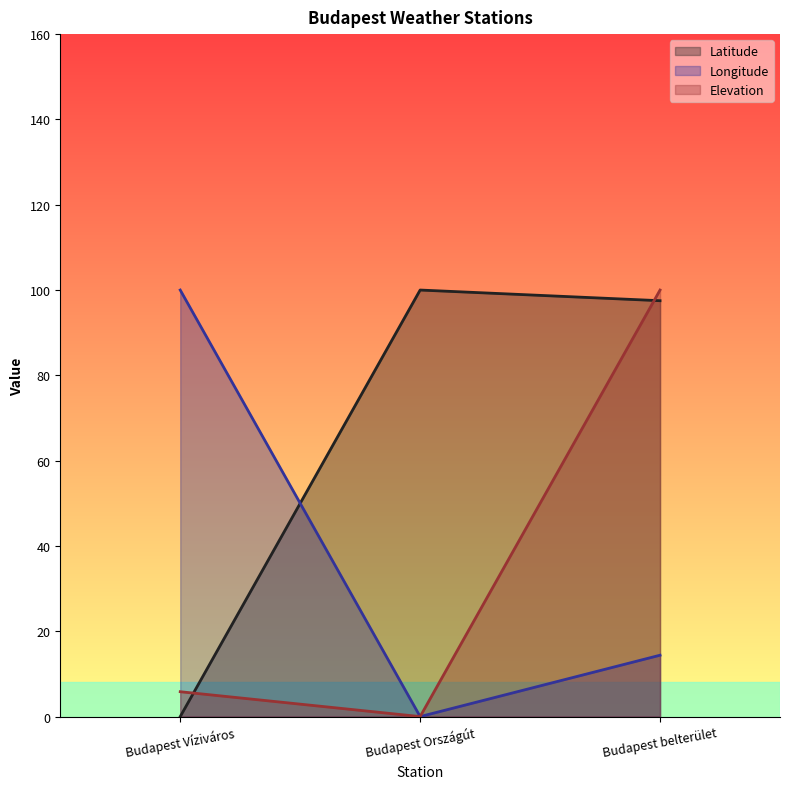

Is it true that Elevation equals 142.8 at Budapest belterület?

False